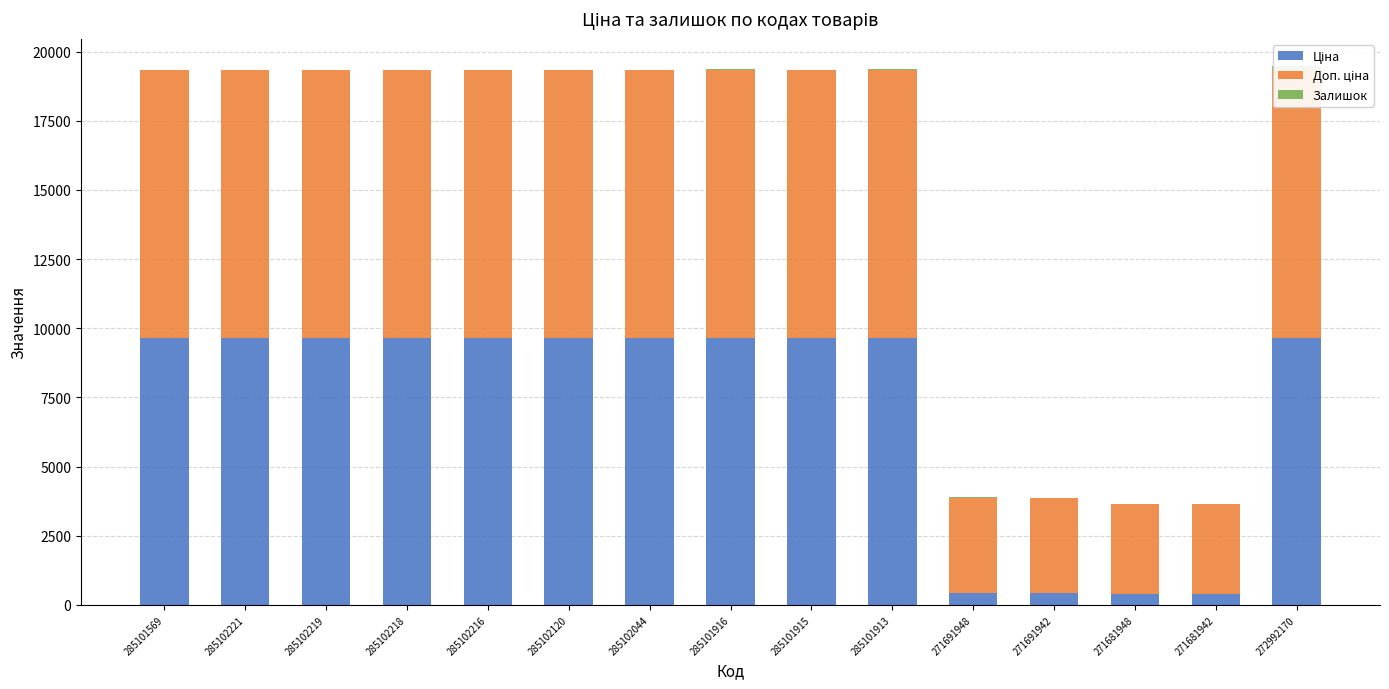

At which label does Залишок reach its minimum?

285102216